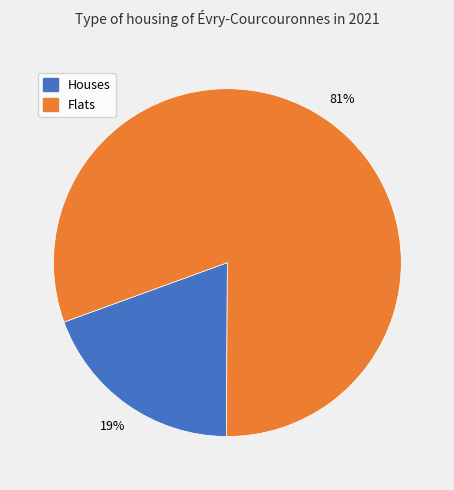

Is there a majority slice in this chart?

Yes